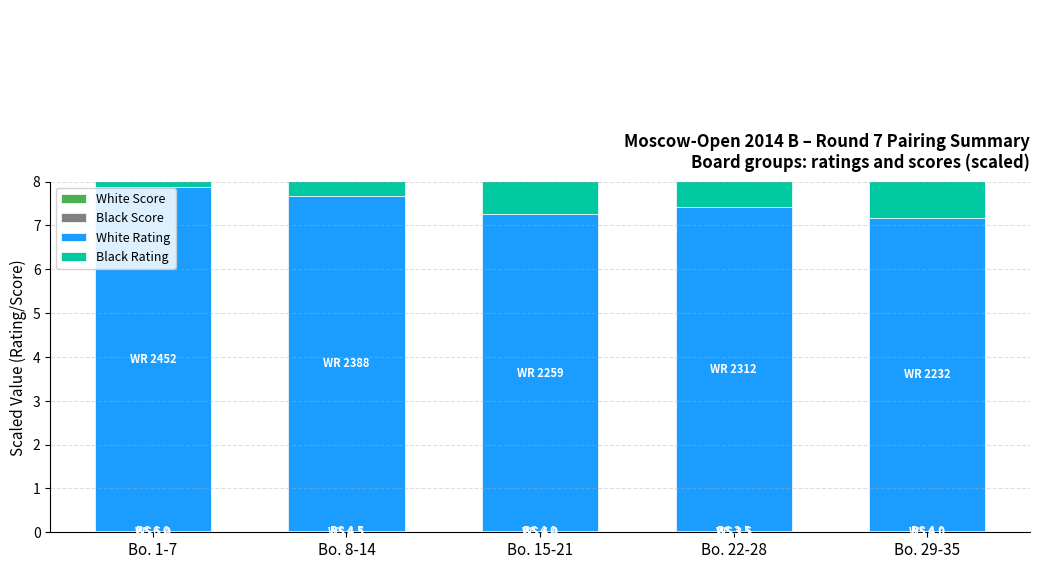

Between Bo. 15-21 and Bo. 22-28, which series saw the biggest shift?

Black Rating